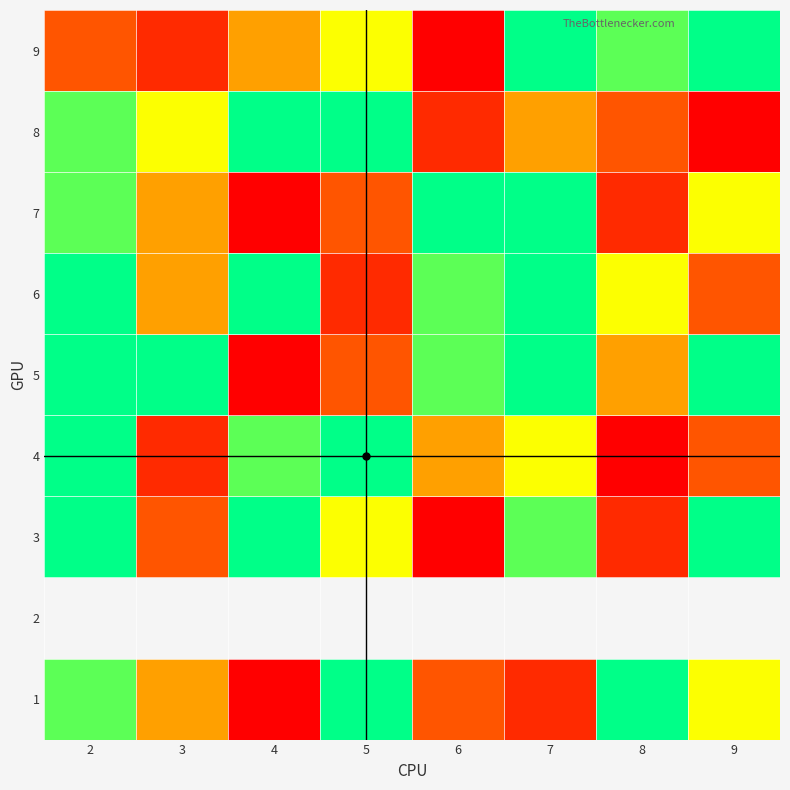

Which has a higher value, 5 or 8?

5